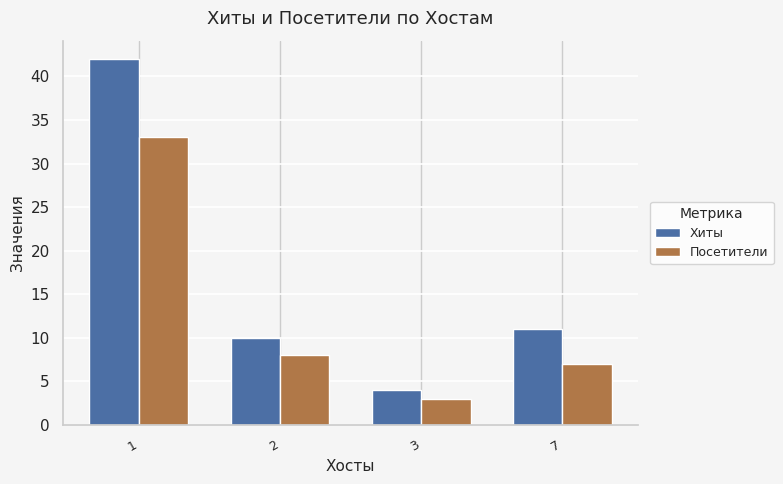

At which label is Посетители closest to 18?

2